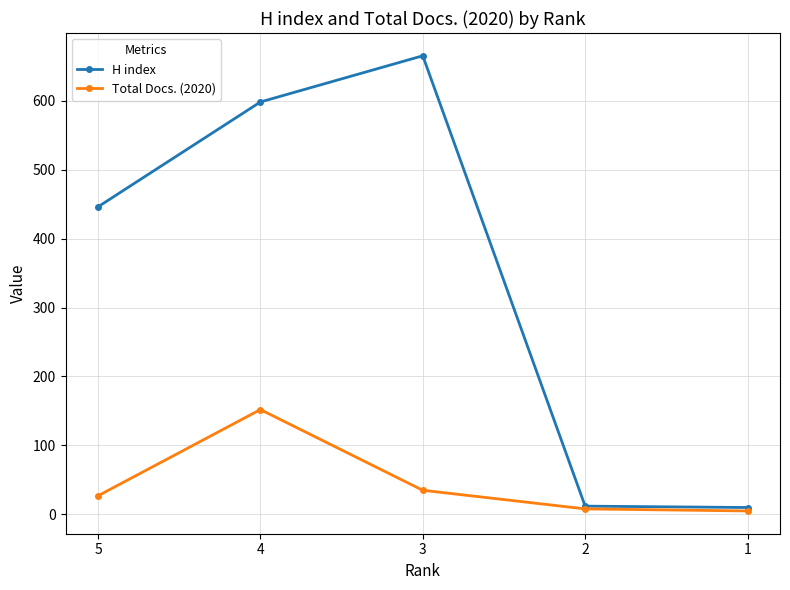

At how many categories does at least one series exceed 36?

3